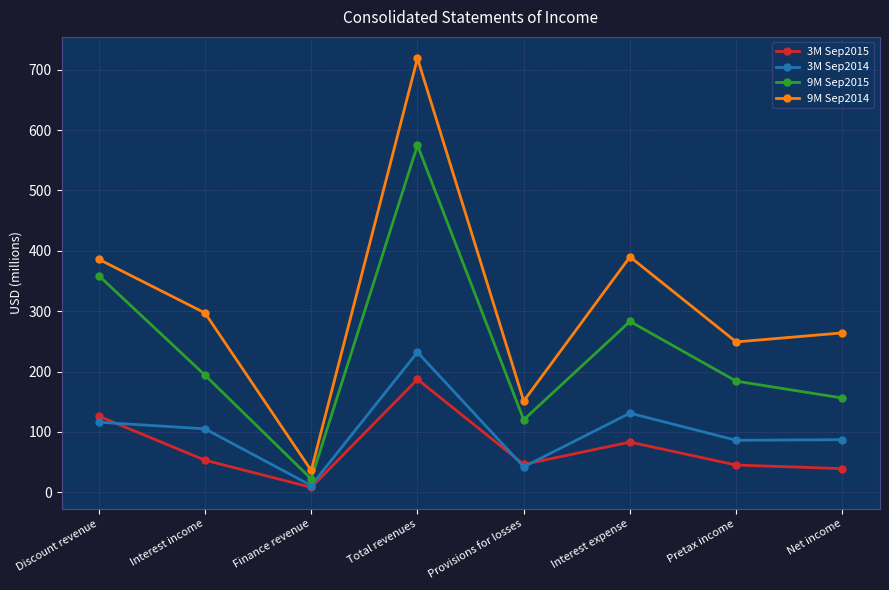

Where is the first local maximum for 3M Sep2015?

Total revenues